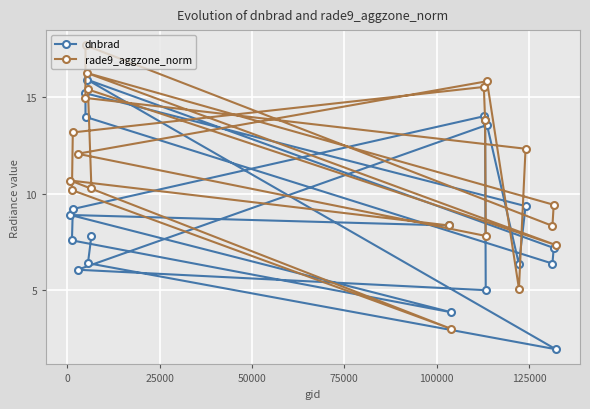

At how many categories does at least one series exceed 11?

10